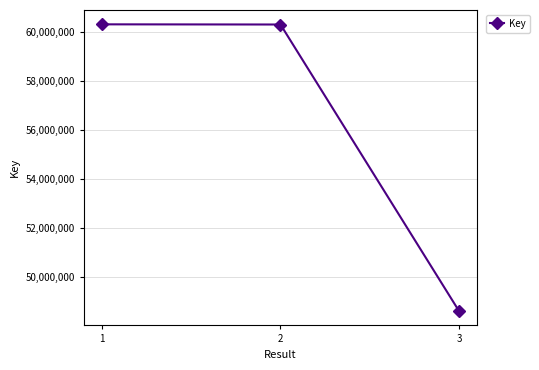

What is the difference between the second highest and minimum values?

11698934